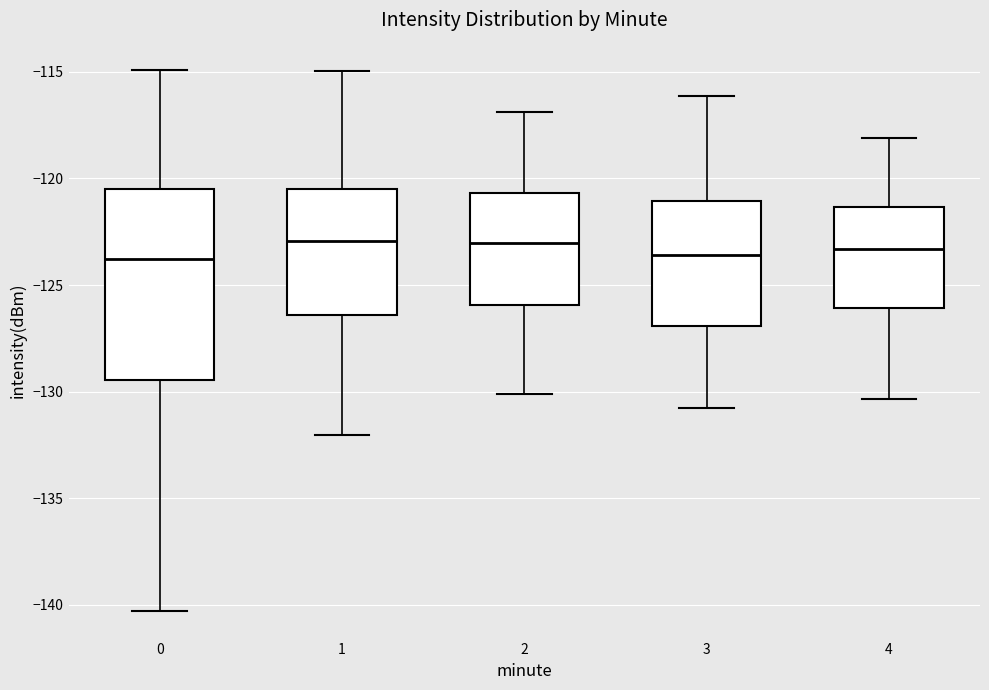

Where does the upper whisker of the box at x = 4 end on the y-axis? The values are not printed on the chart, so give them approximately, as read against the axis.

-118.0